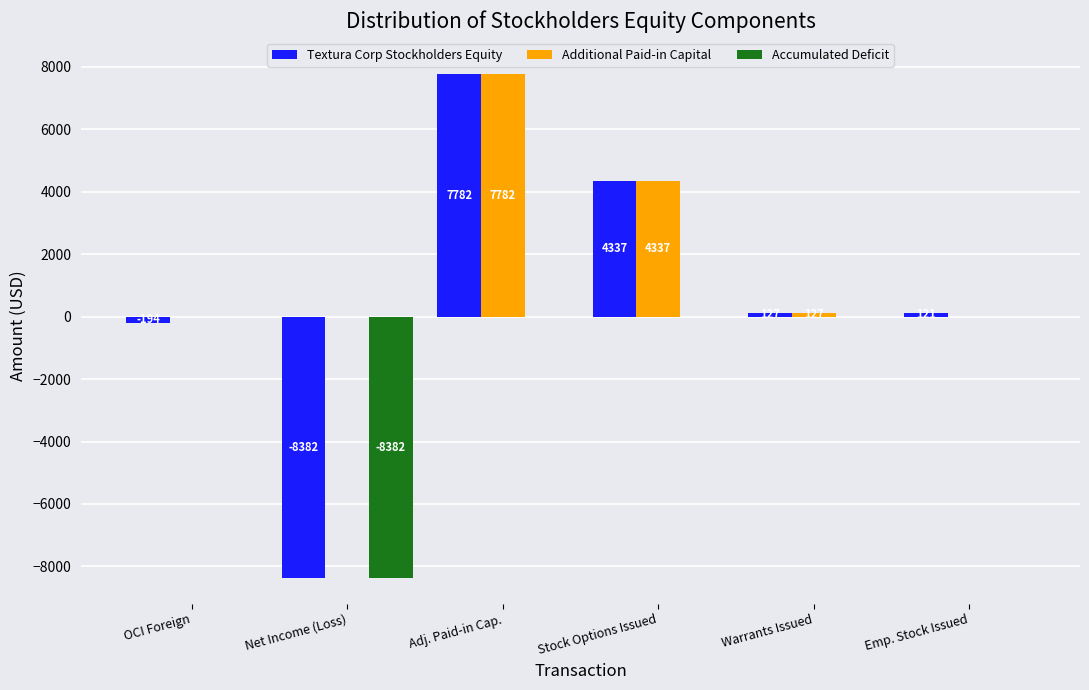

Which category has the highest value across all series?

Adj. Paid-in Cap.